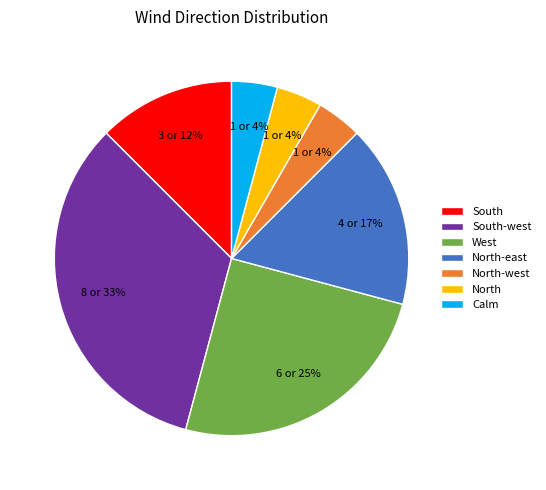

What is the ratio of the value at Calm to the value at South?

0.3